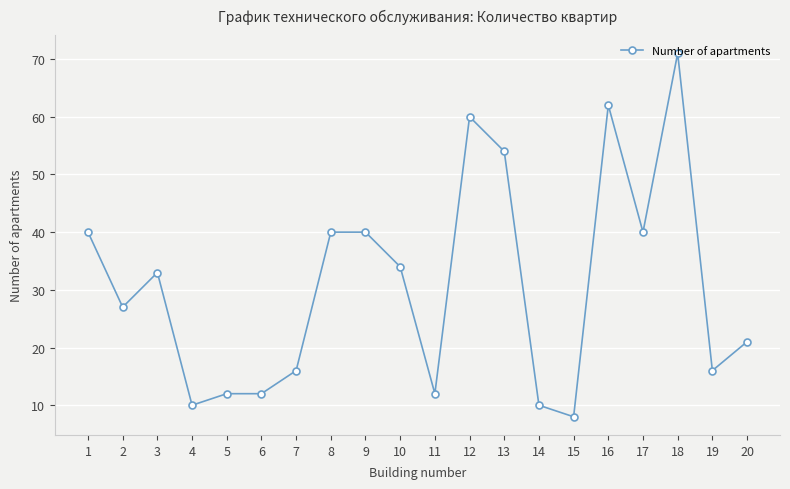

Count the number of categories in the chart.

20